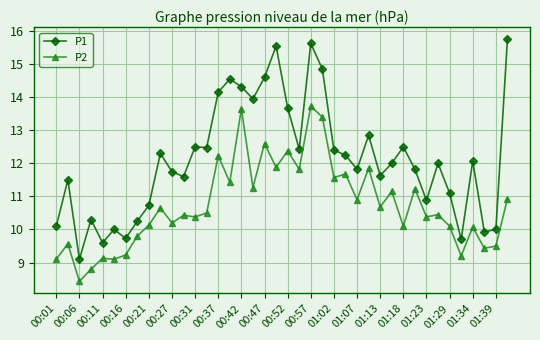

In P2, how many points are higher than both neighbors (excluding endpoints)?

15